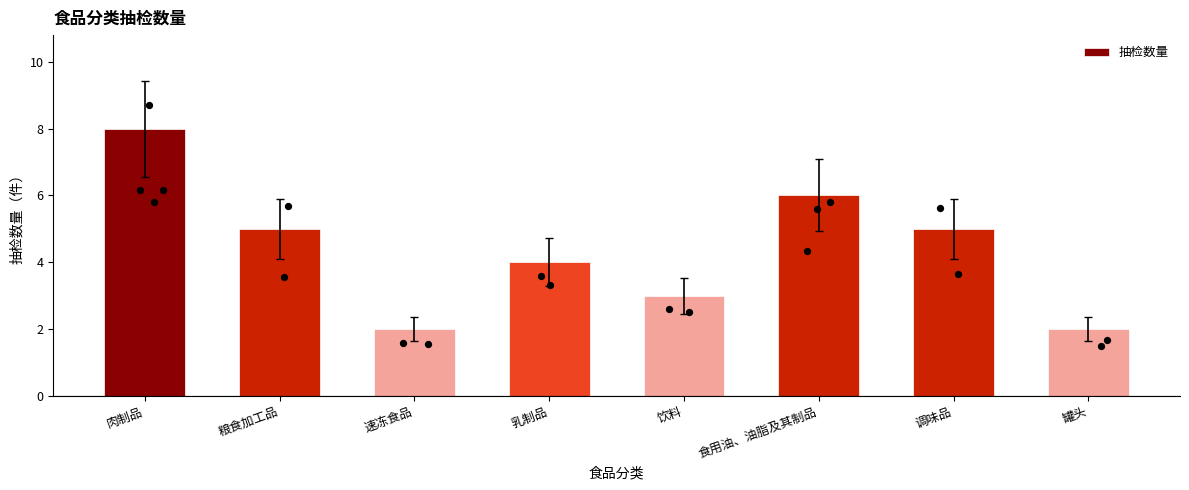

What is the change in value from 速冻食品 to 饮料?

+1